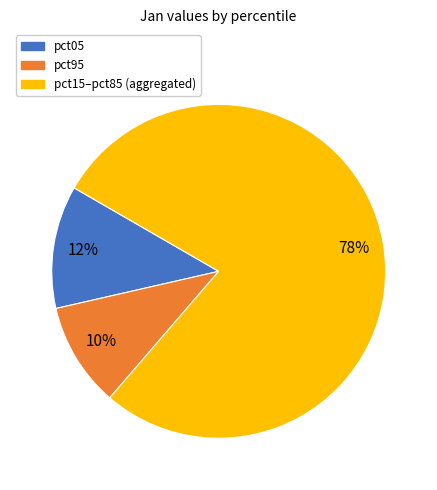

Does pct95 represent more than half of the total?

No